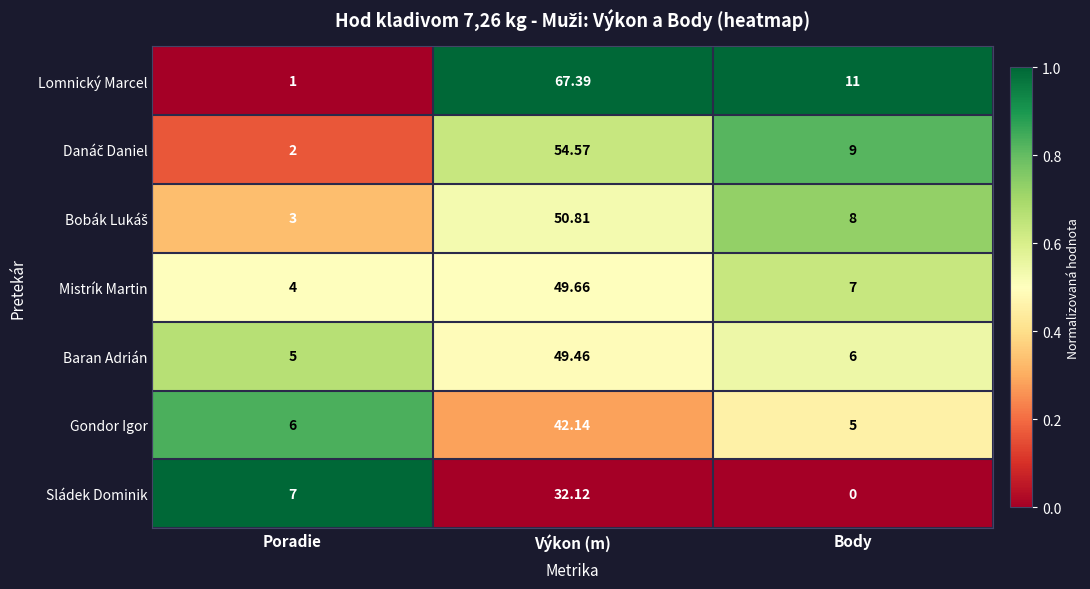

List the labels in order of Lomnický Marcel value, smallest first.

Poradie, Body, Výkon (m)